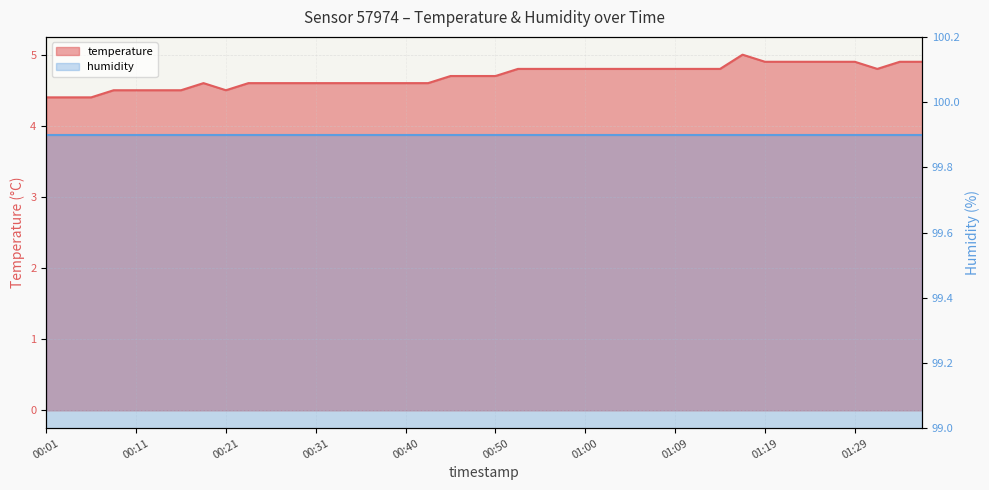

At which category does the chart reach its peak across all series?

01:17